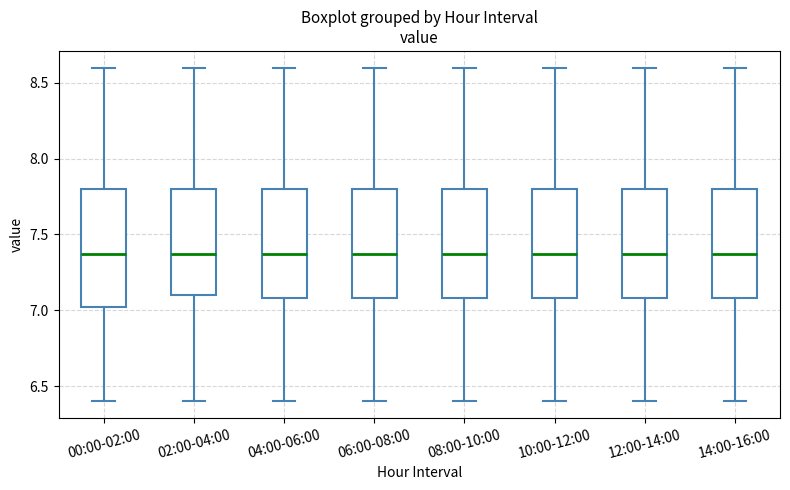

Where is the upper edge of the box for 14:00-16:00 on the y-axis? The values are not printed on the chart, so give them approximately, as read against the axis.

7.80